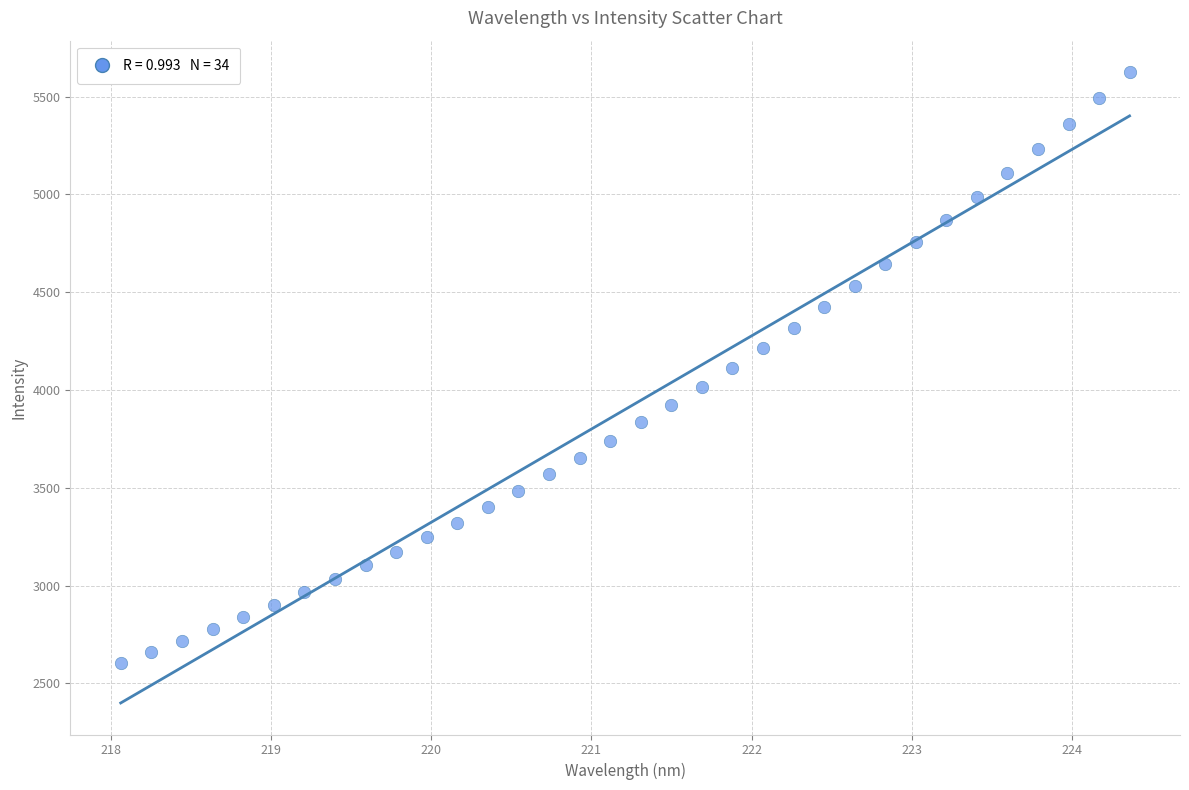

What is the range of Y values (max minus min)?

3020.0